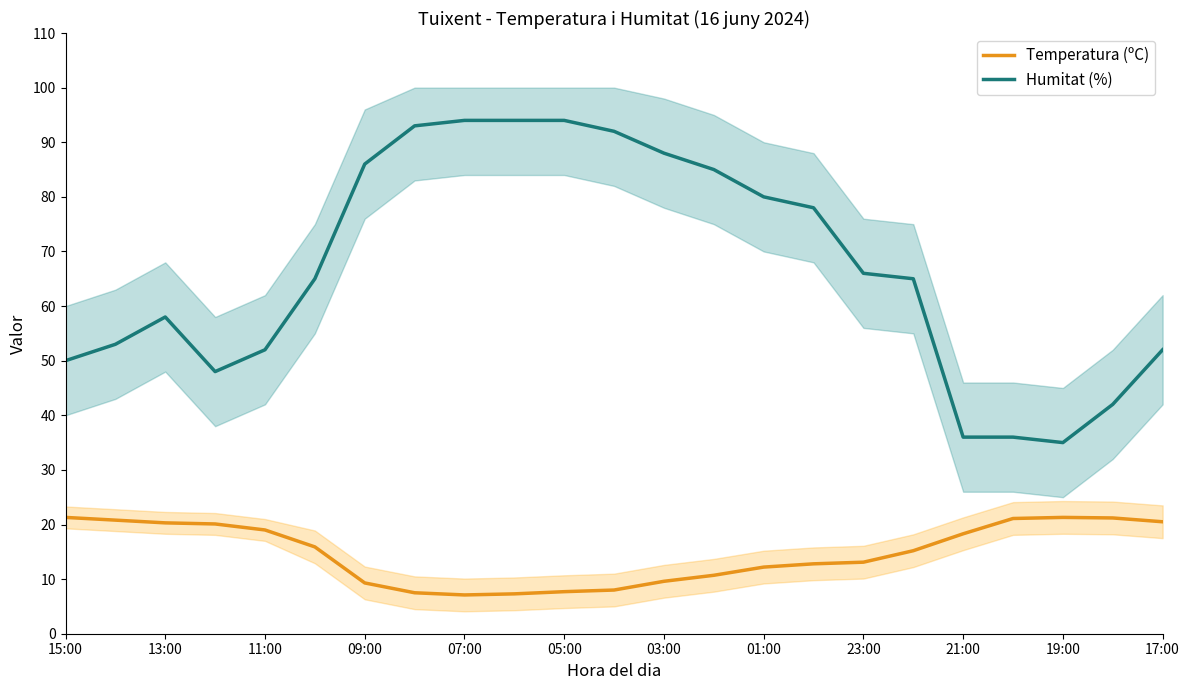

What is the lowest value of the Temperatura (ºC) series?

7.1